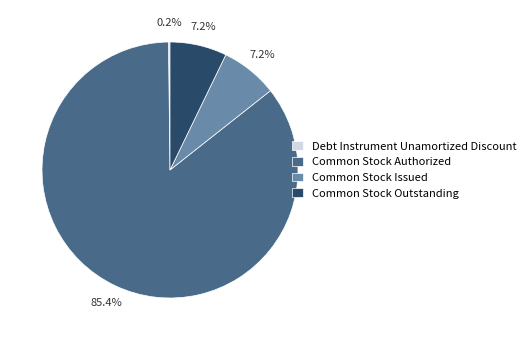

Which has a higher value, Common Stock Outstanding or Common Stock Authorized?

Common Stock Authorized